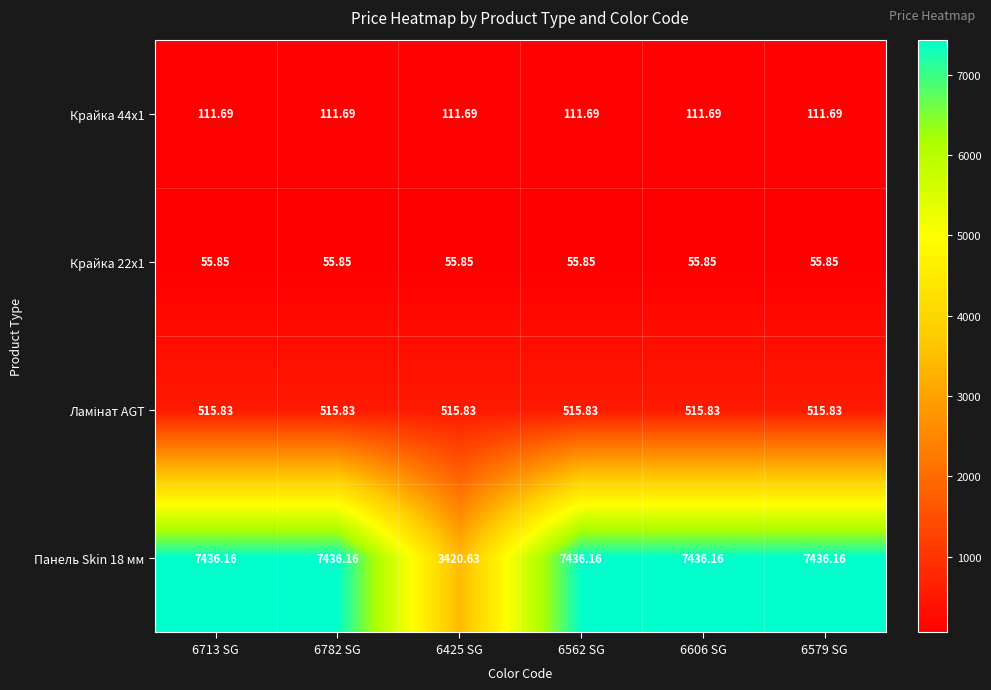

How many data points does each series have?

6